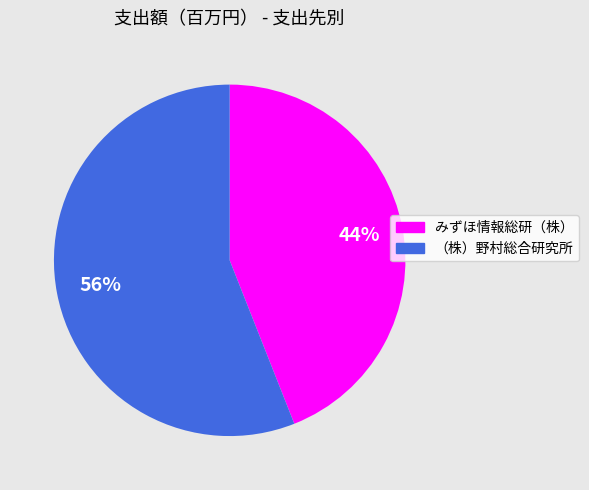

Between みずほ情報総研（株） and （株）野村総合研究所, which is larger?

（株）野村総合研究所